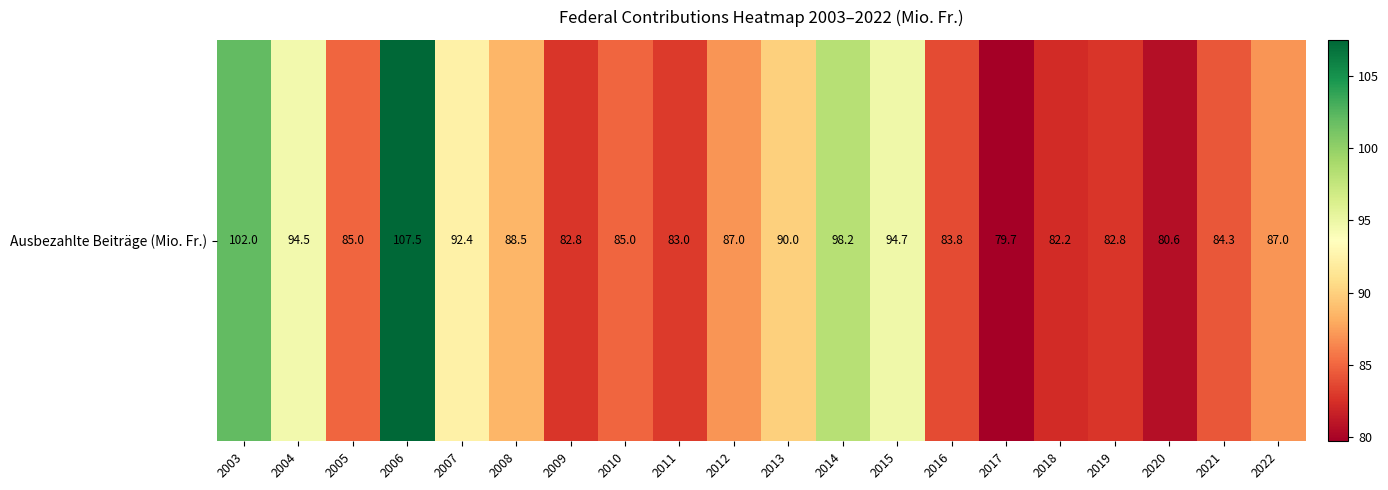

True or false: the data shows 85.0 at 2005.

True